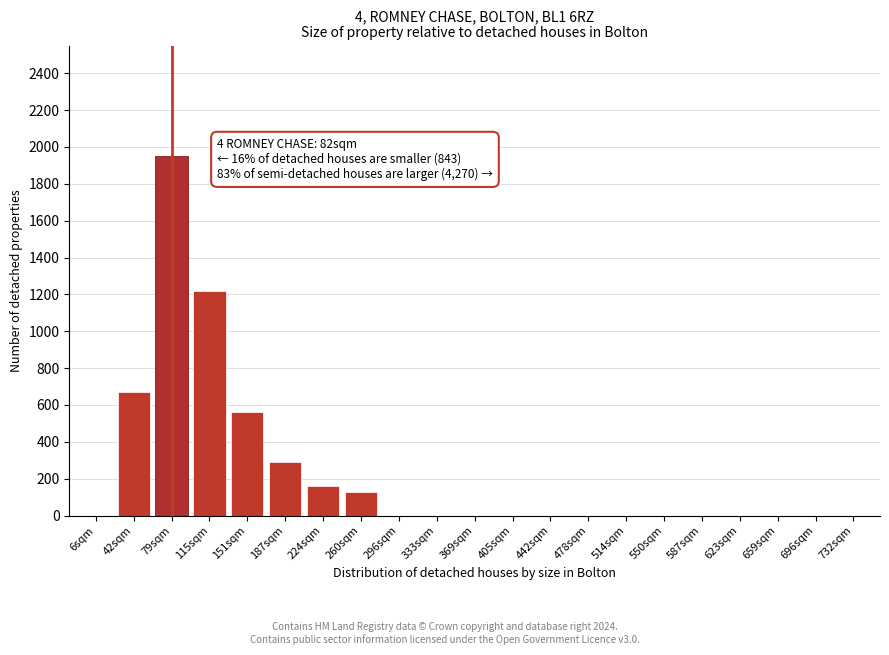

Reading left to right, list all the values displayed in this chart.

6sqm=0	42sqm=670	79sqm=1950	115sqm=1220	151sqm=560	187sqm=290	224sqm=160	260sqm=130	296sqm=0	333sqm=0	369sqm=0	405sqm=0	442sqm=0	478sqm=0	514sqm=0	550sqm=0	587sqm=0	623sqm=0	659sqm=0	696sqm=0	732sqm=0